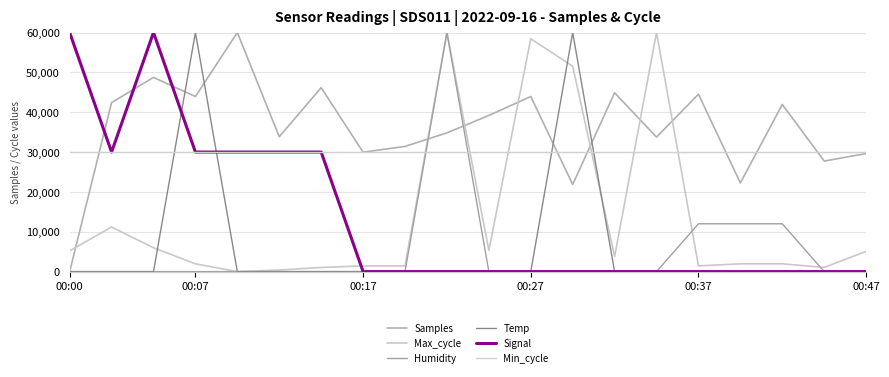

Does the chart display data point markers on the line(s)?

No